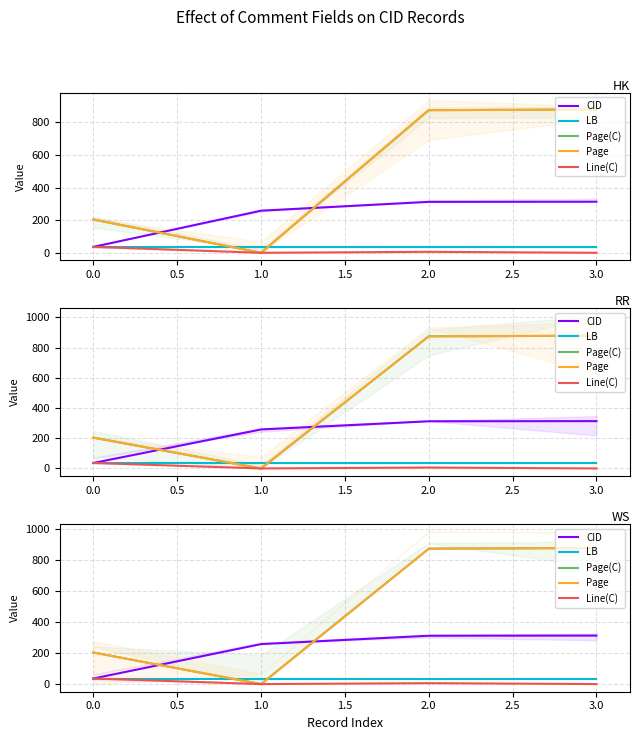

True or false: Page(C) and Page cross at least once.

False